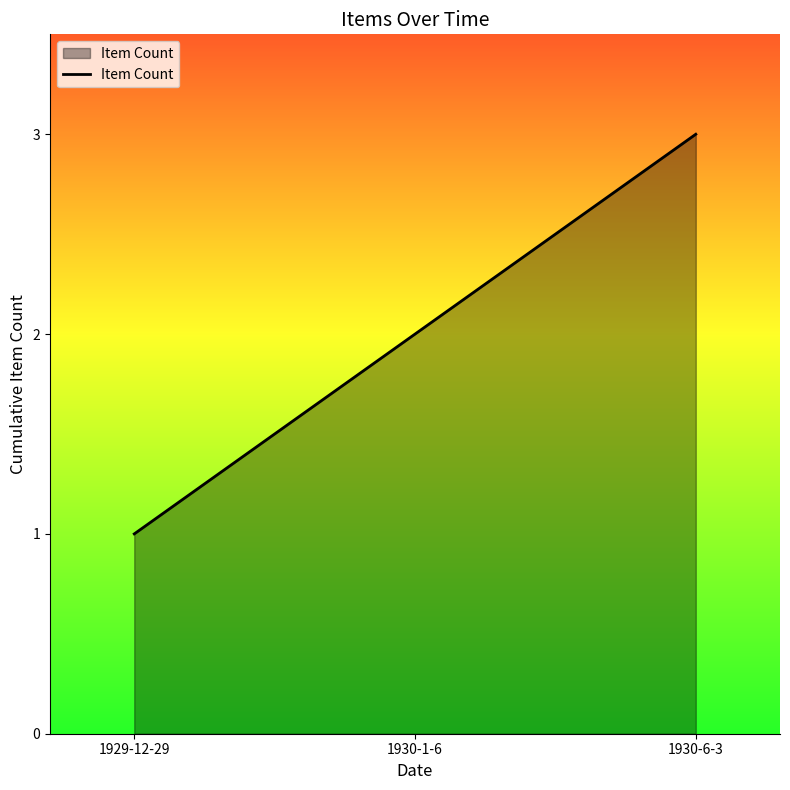

What is the difference between the values at 1930-1-6 and 1929-12-29?

1